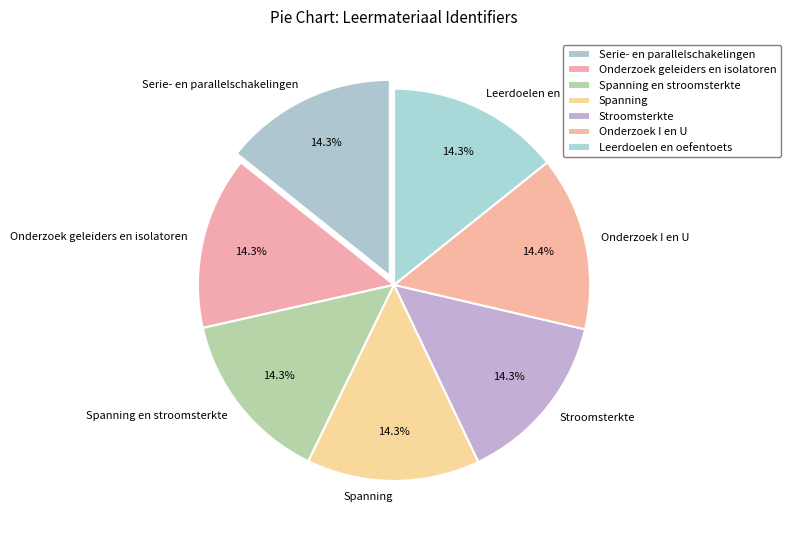

Combined, do Spanning and Onderzoek geleiders en isolatoren account for over 50%?

No